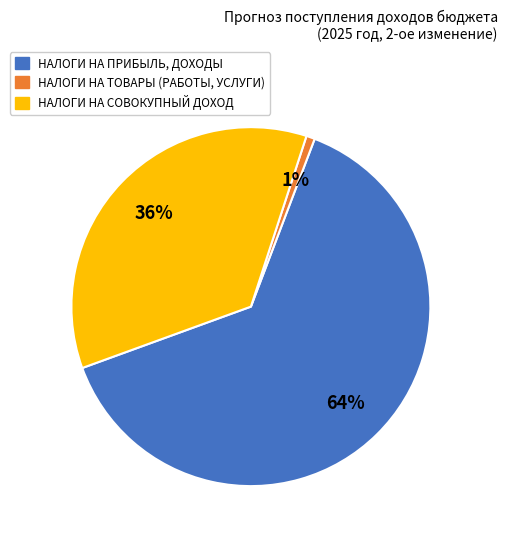

Count the number of slices in the pie.

3